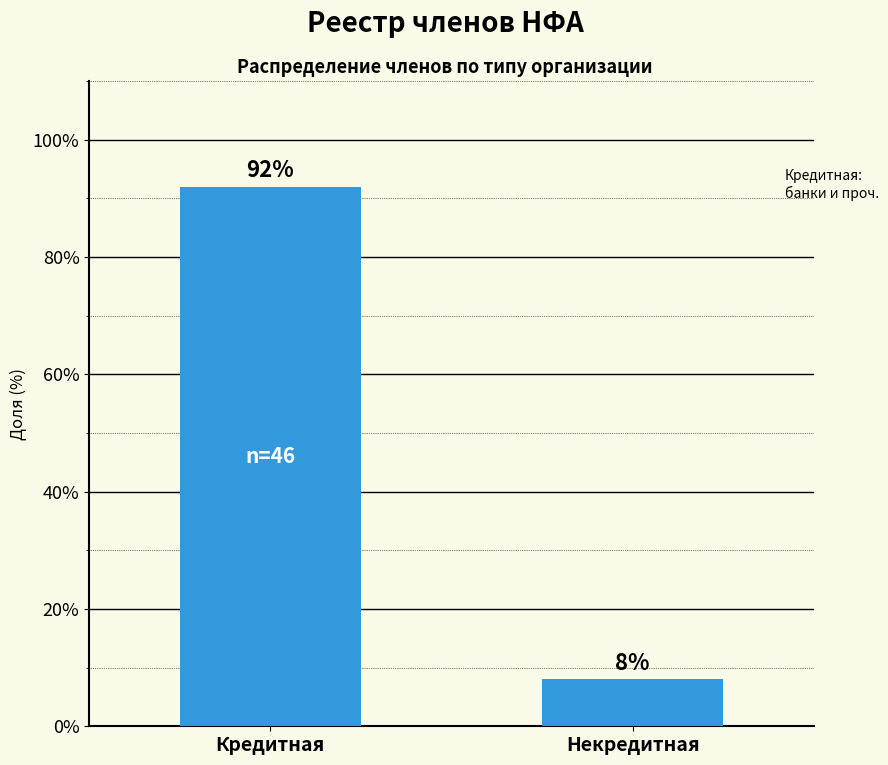

Does the chart contain stacked bars?

No